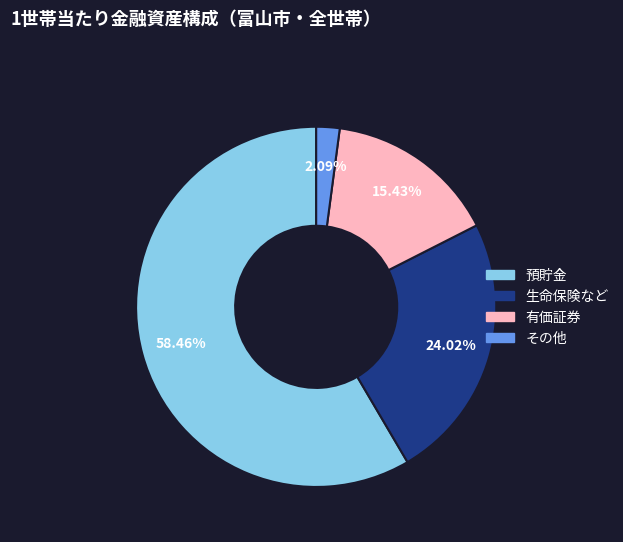

Combined, what portion of the pie is 有価証券 and その他?

17.5%